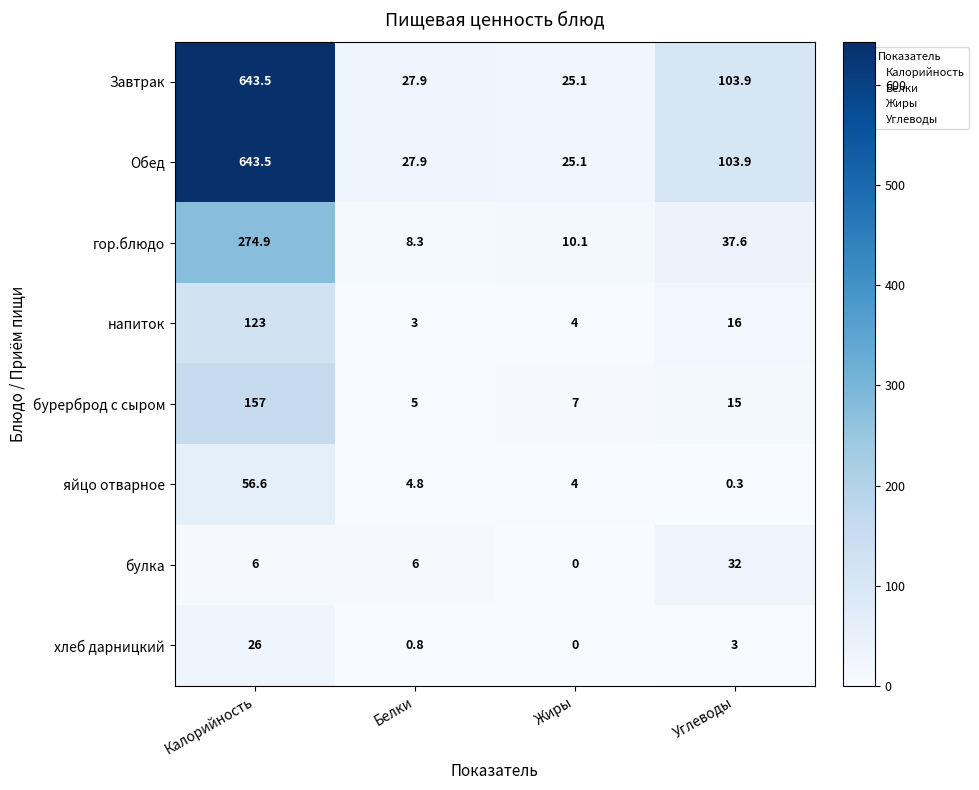

Rank the categories by хлеб дарницкий value from highest to lowest.

Калорийность, Углеводы, Белки, Жиры